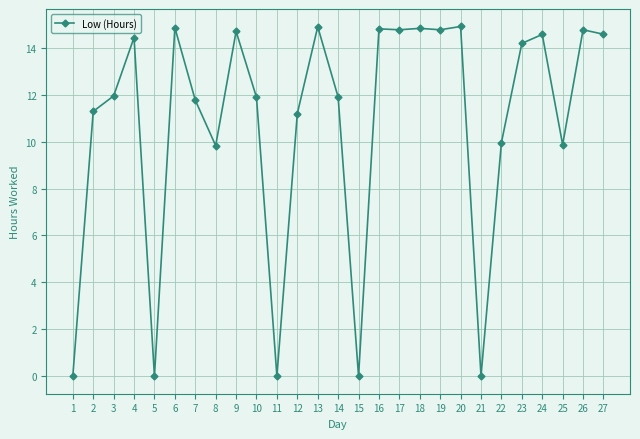

What is the average value?

10.8